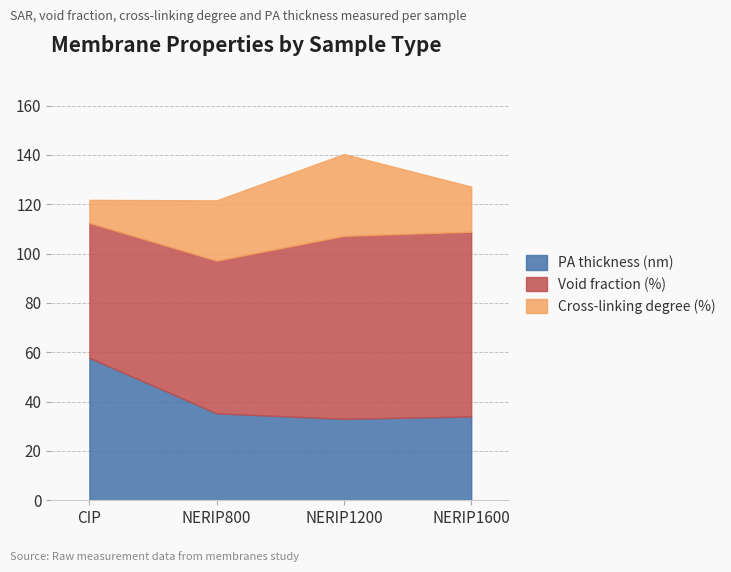

Is the value of Void fraction (%) at NERIP1200 greater than the value of Cross-linking degree (%) at NERIP1200?

Yes